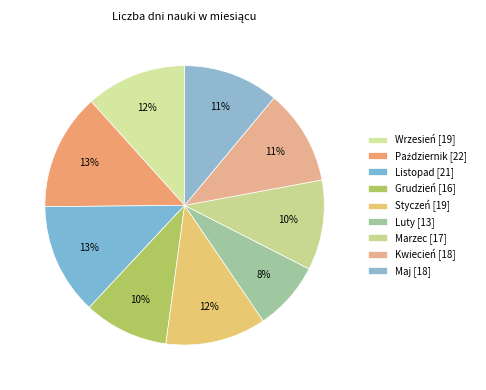

How many segments does this pie chart have?

9